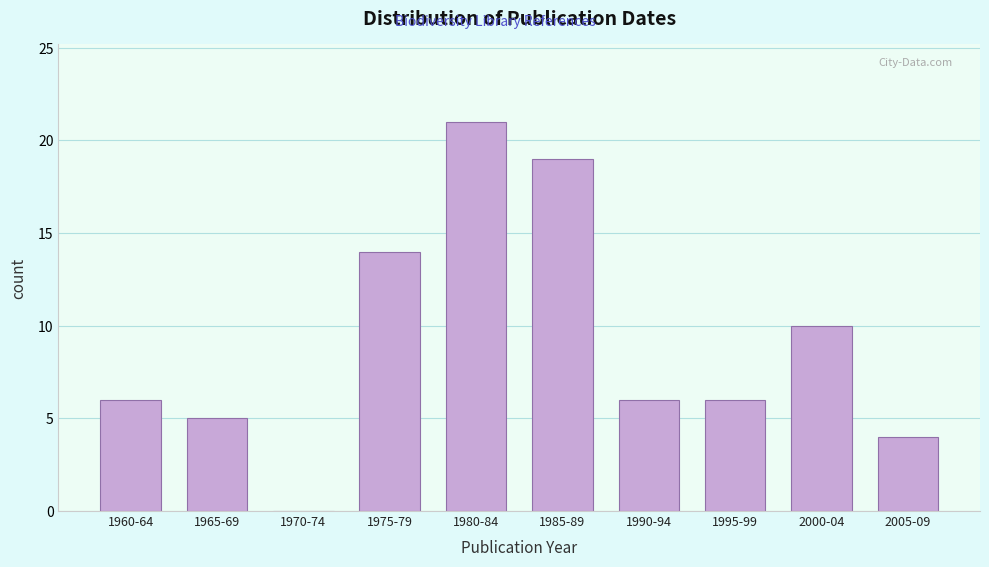

Reading left to right, list all the values displayed in this chart.

1960-64=6	1965-69=5	1970-74=0	1975-79=14	1980-84=21	1985-89=19	1990-94=6	1995-99=6	2000-04=10	2005-09=4